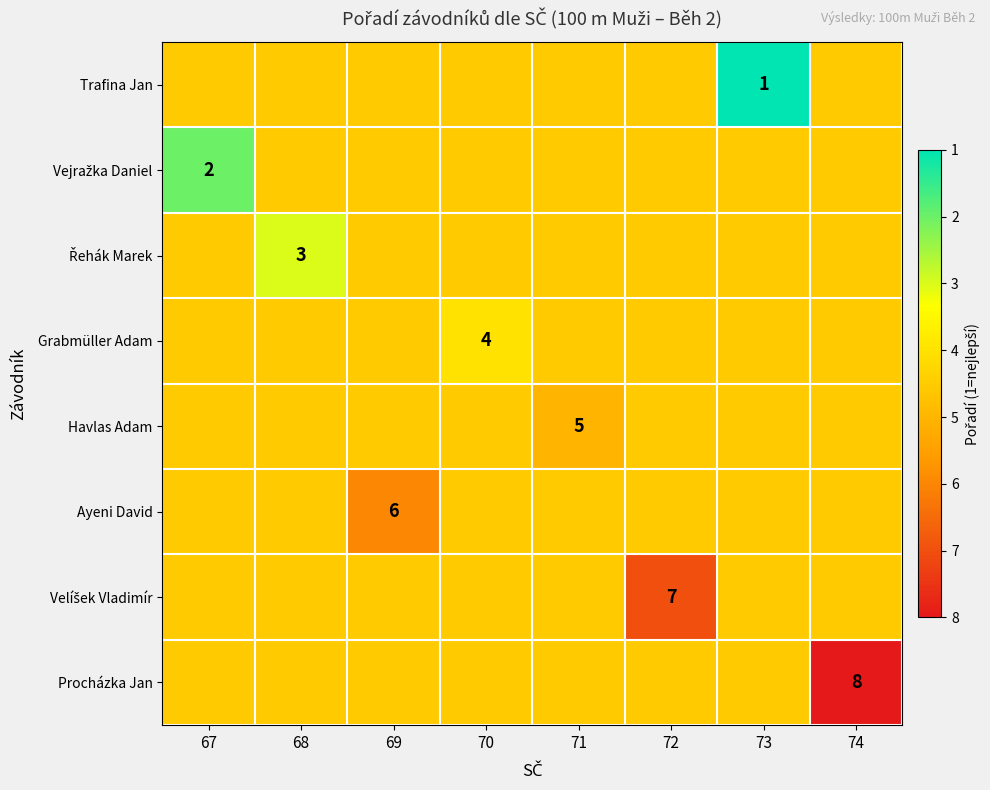

What is the total value across all series at 73?

32.5